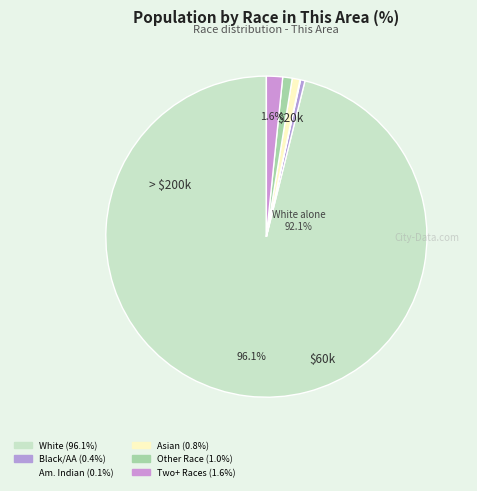

The Asian alone slice represents 1% of the pie. True or false?

True